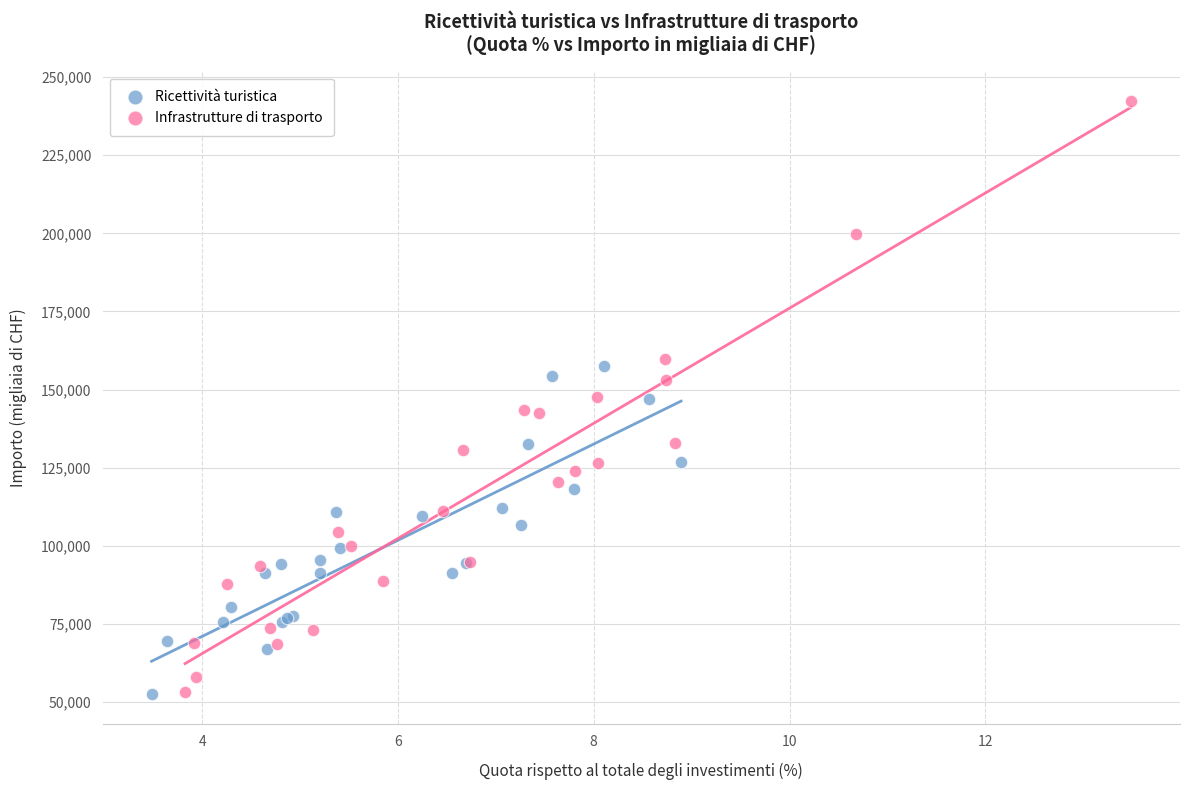

Which series contains the highest Y value?

Infrastrutture di trasporto